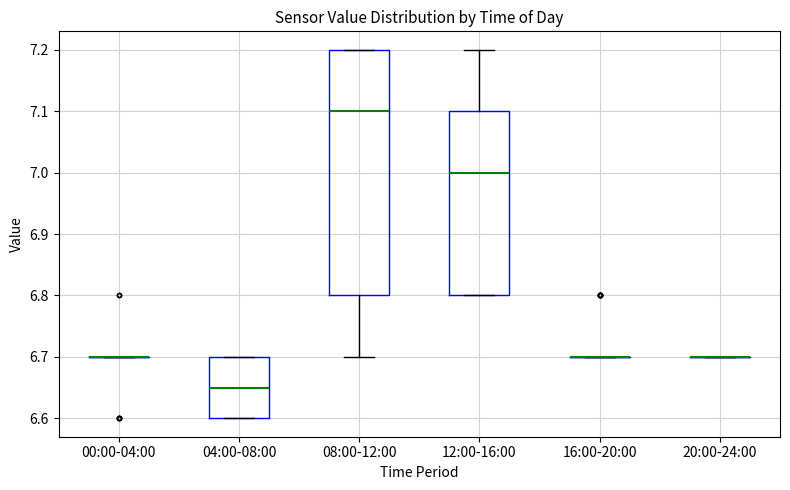

Where does the upper whisker of the box for 12:00-16:00 end on the y-axis? The values are not printed on the chart, so give them approximately, as read against the axis.

7.20